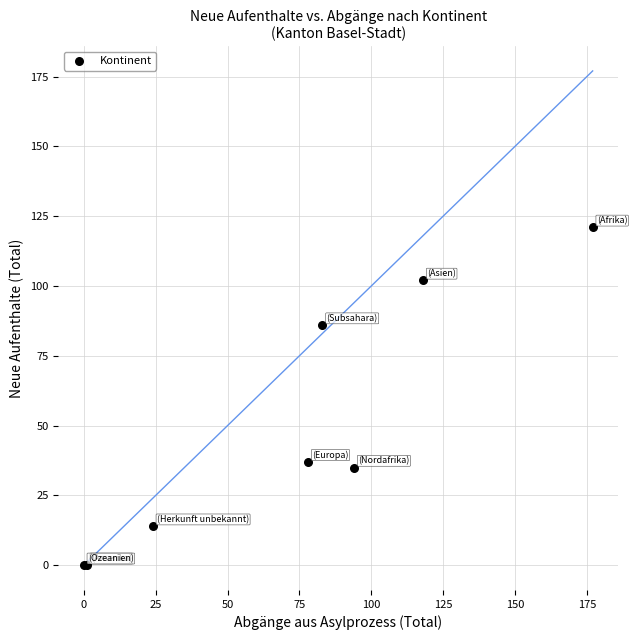

What Y value in the scatter plot is closest to 60?

37